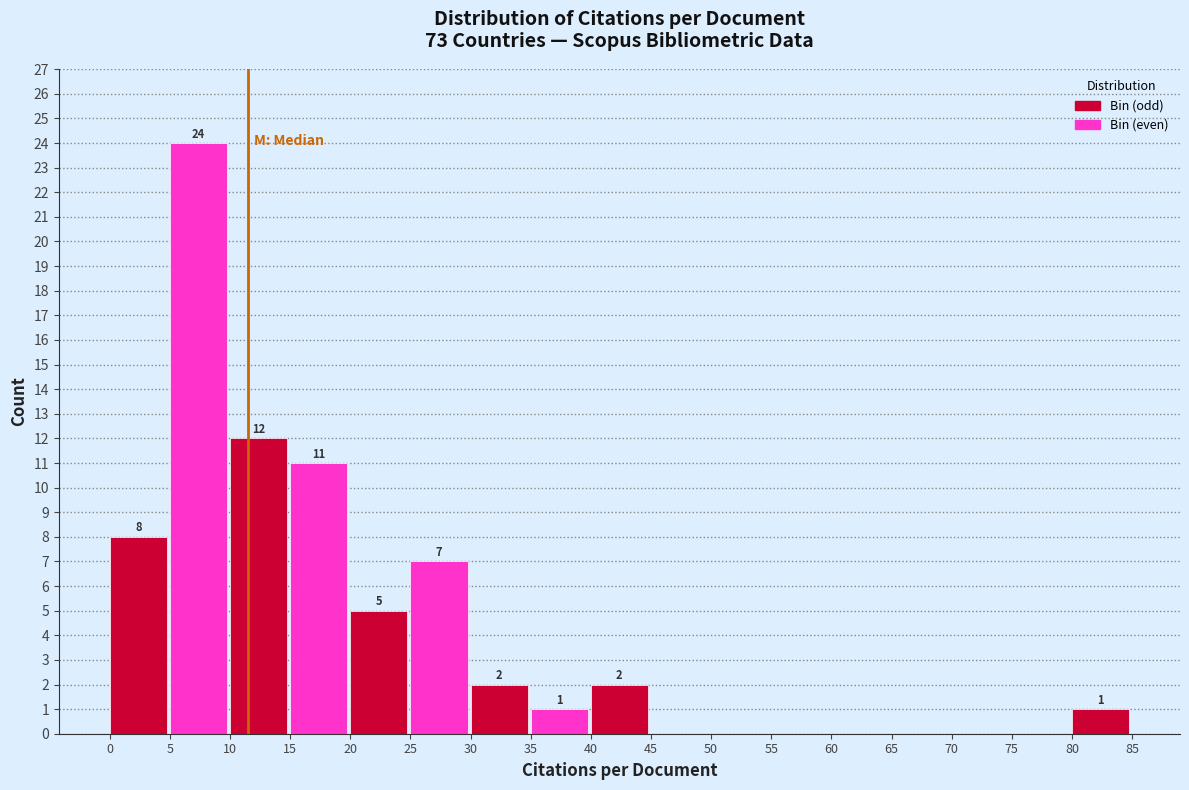

Over which range of the x-axis is the bar tallest?

5 to 10